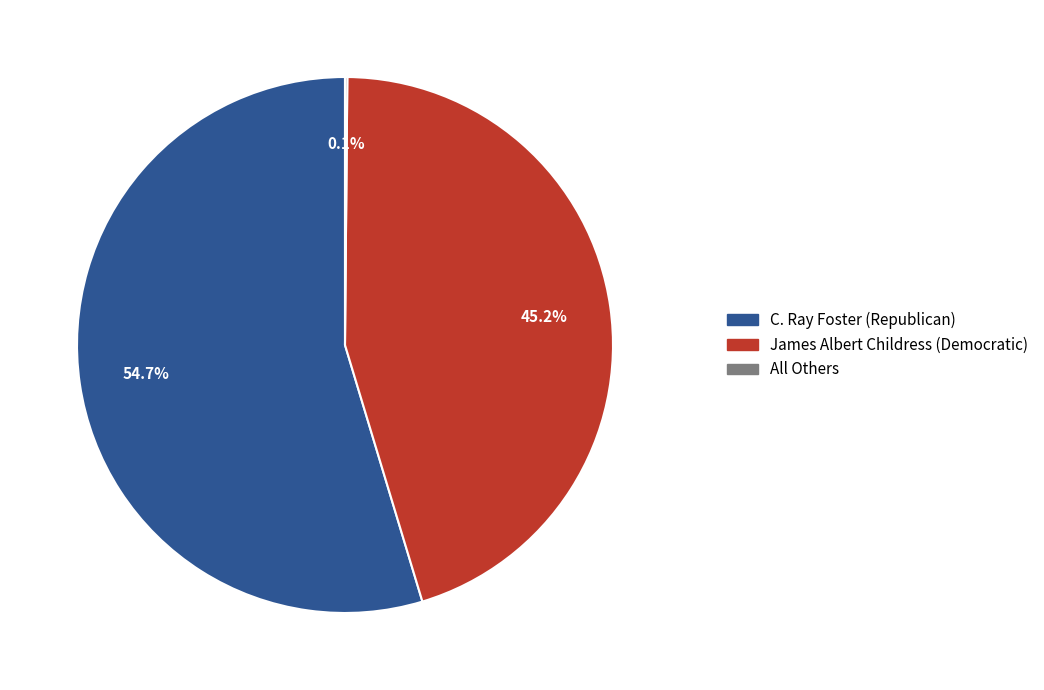

To the nearest percent, what is the combined percentage of James Albert Childress (Democratic) and C. Ray Foster (Republican)?

100%